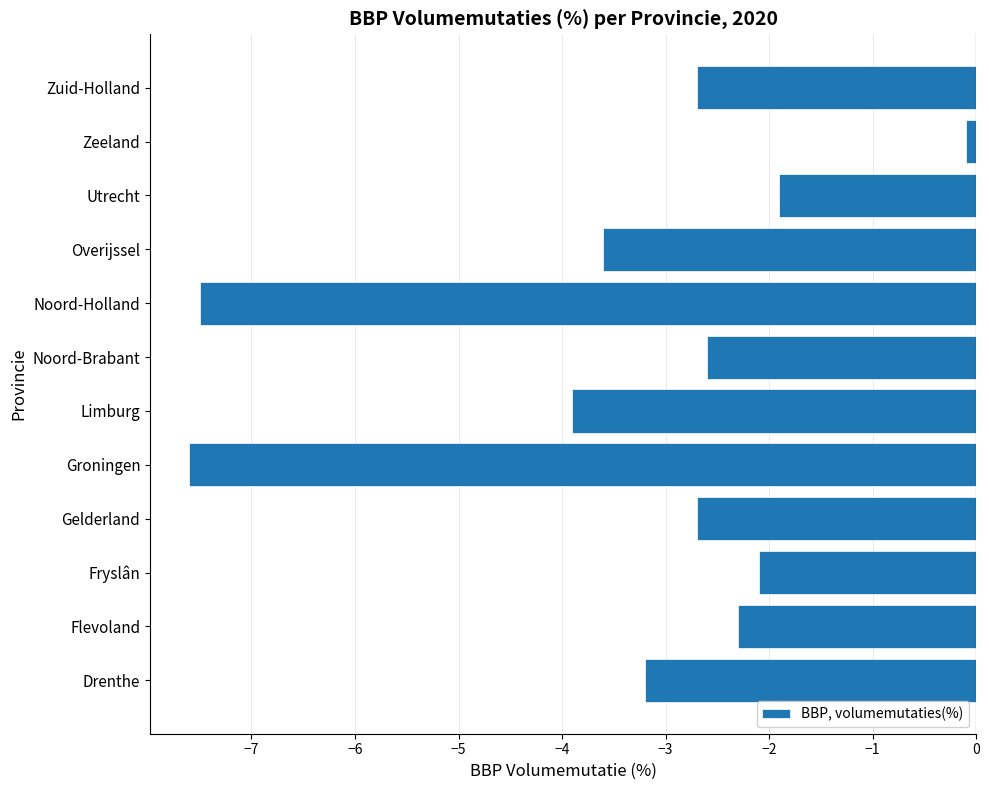

The chart shows a value of -2.0 at Overijssel. True or false?

False